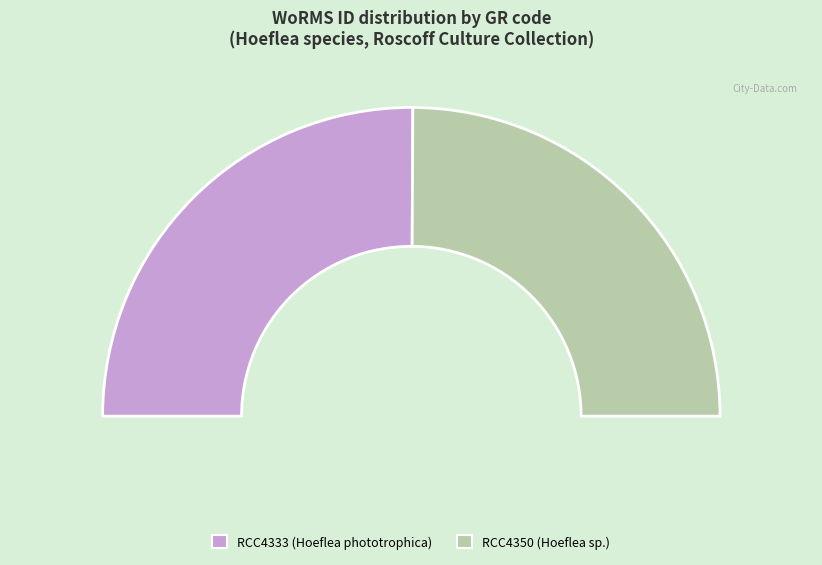

What percentage do RCC4350 and RCC4333 together represent?

100.0%